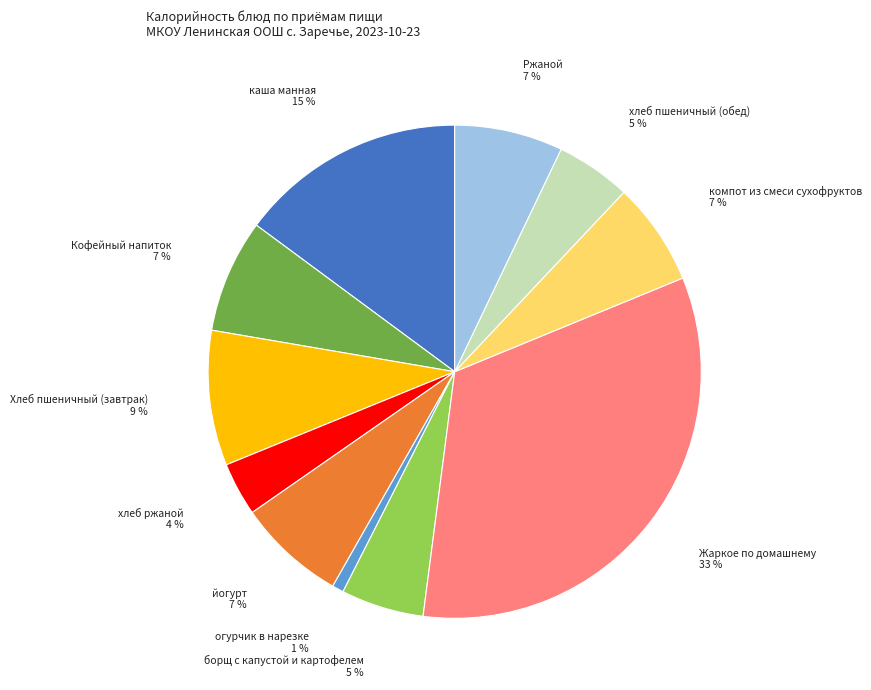

To the nearest percent, what is the difference between the largest and smallest slice percentages?

32%